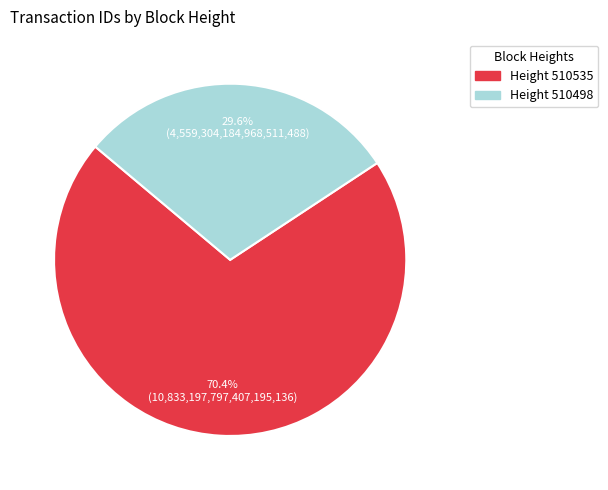

To the nearest percent, what is the average slice percentage?

50%